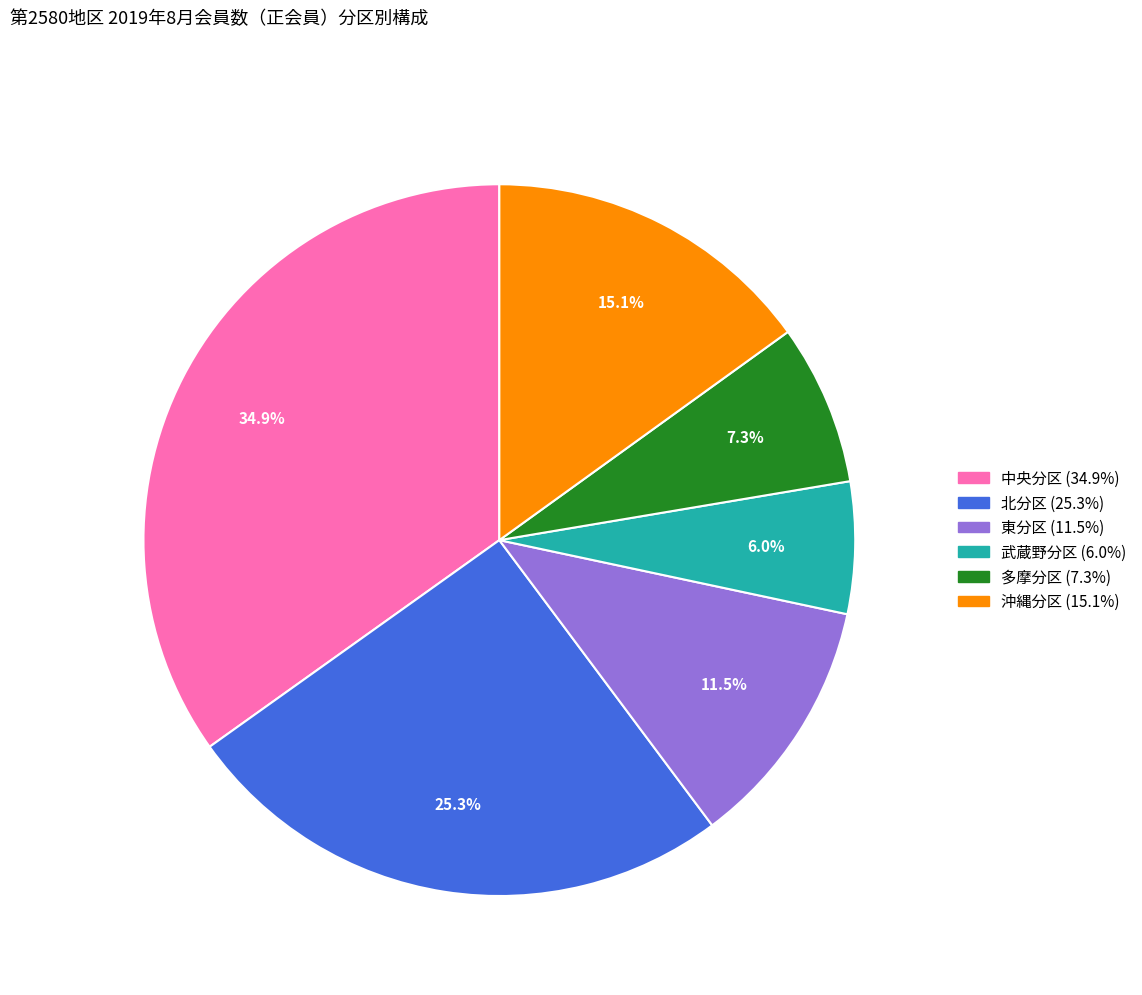

How many segments does this pie chart have?

6